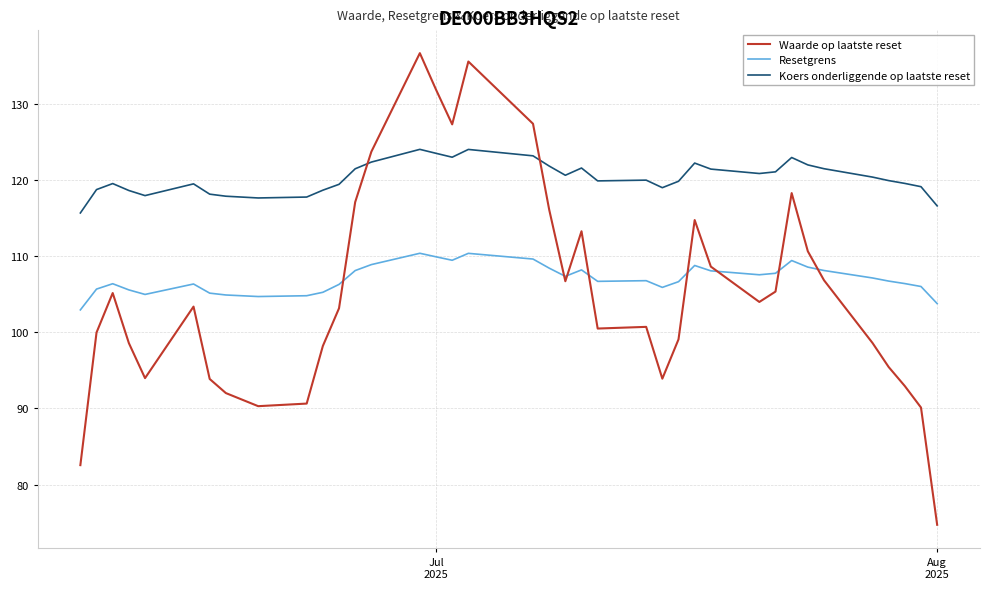

List the series in order of their peak value, lowest first.

Resetgrens, Koers onderliggende op laatste reset, Waarde op laatste reset